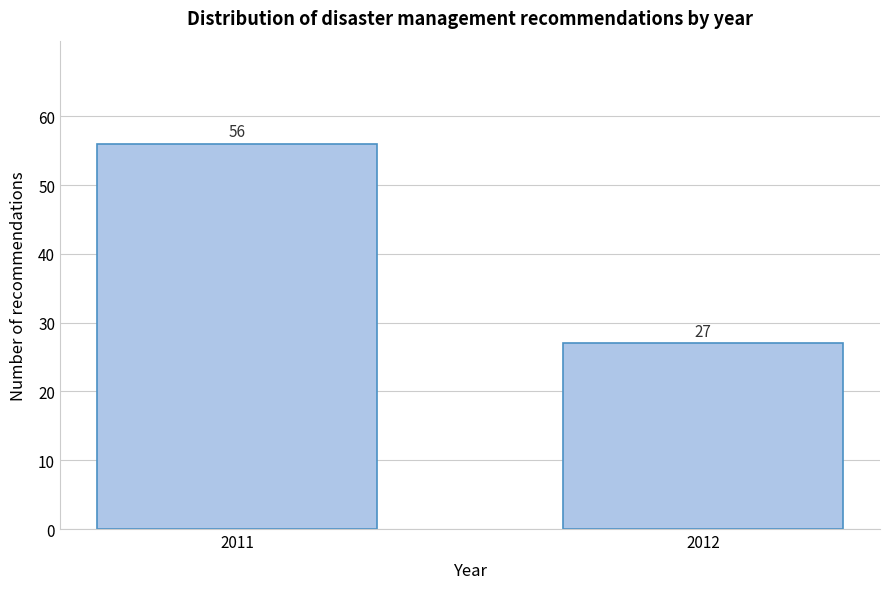

Reading left to right, list all the values displayed in this chart.

56	27